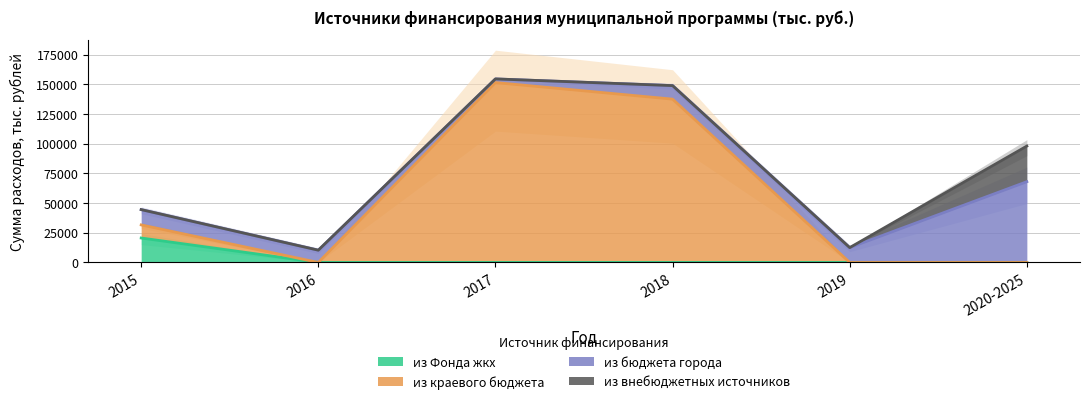

What is the greatest value displayed?

154529.0